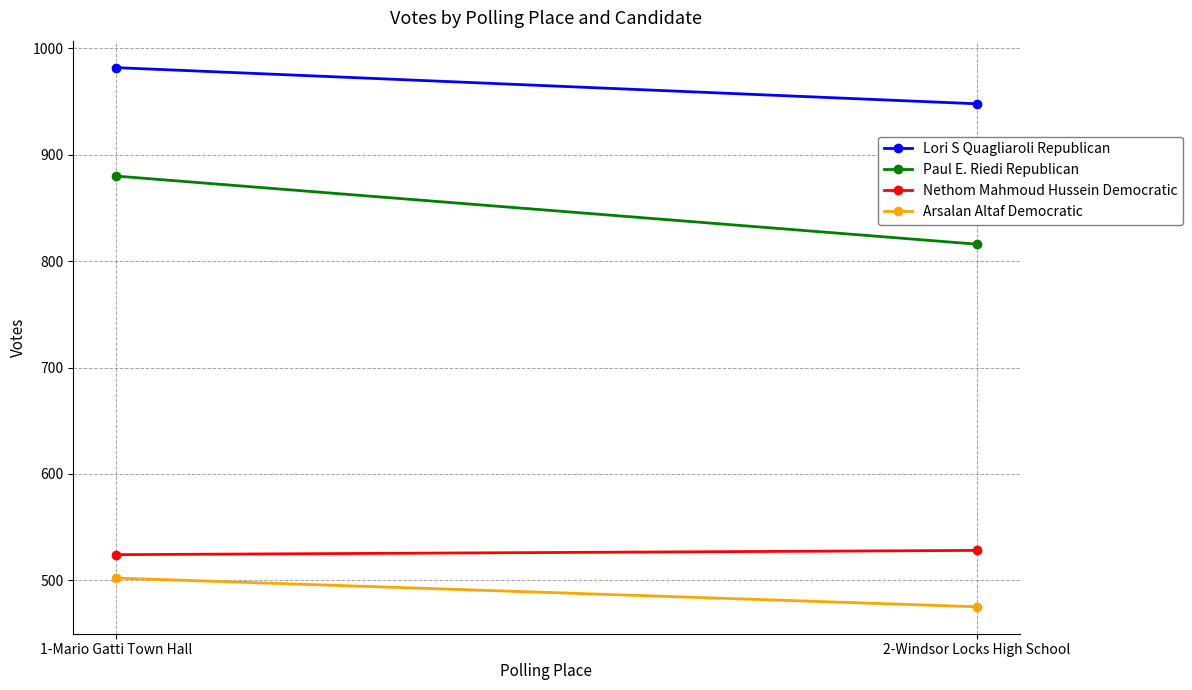

Read the Paul E. Riedi Republican value at 1-Mario Gatti Town Hall, to the nearest 5.

880